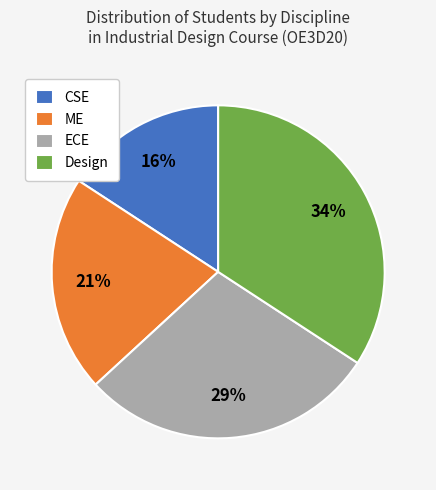

Does any single category account for the majority?

No